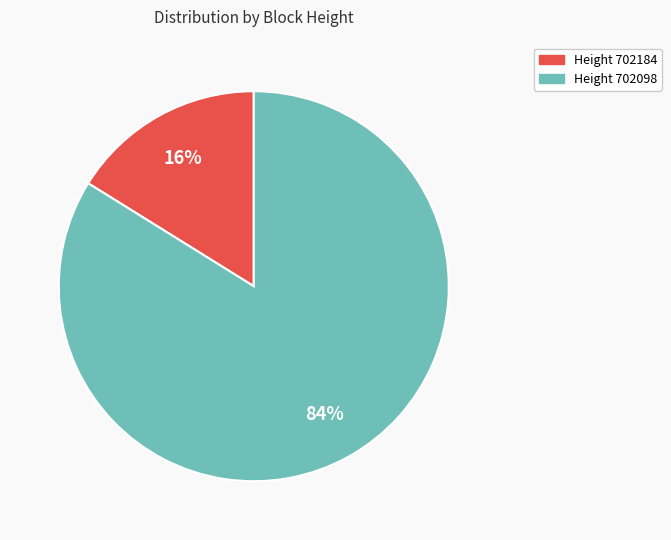

Is there a majority slice in this chart?

Yes